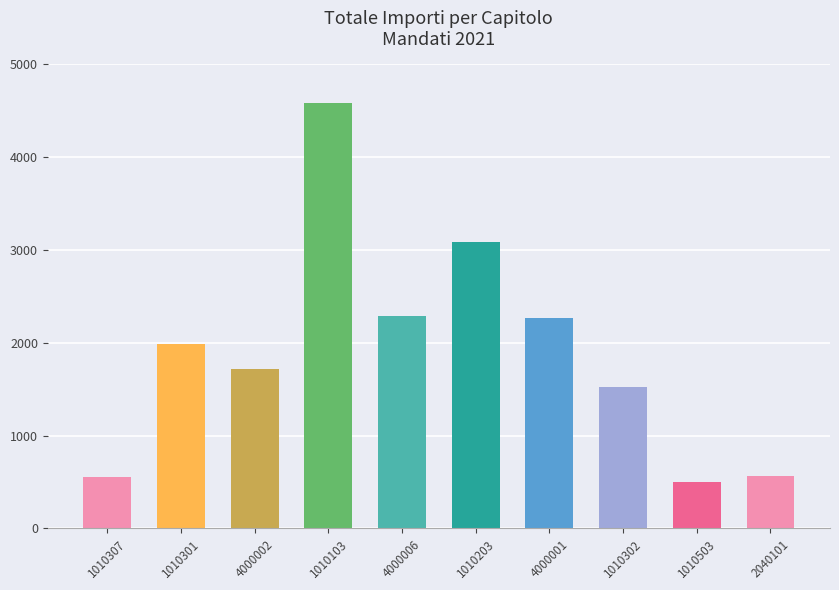

Which category has the highest value across all series?

1010103